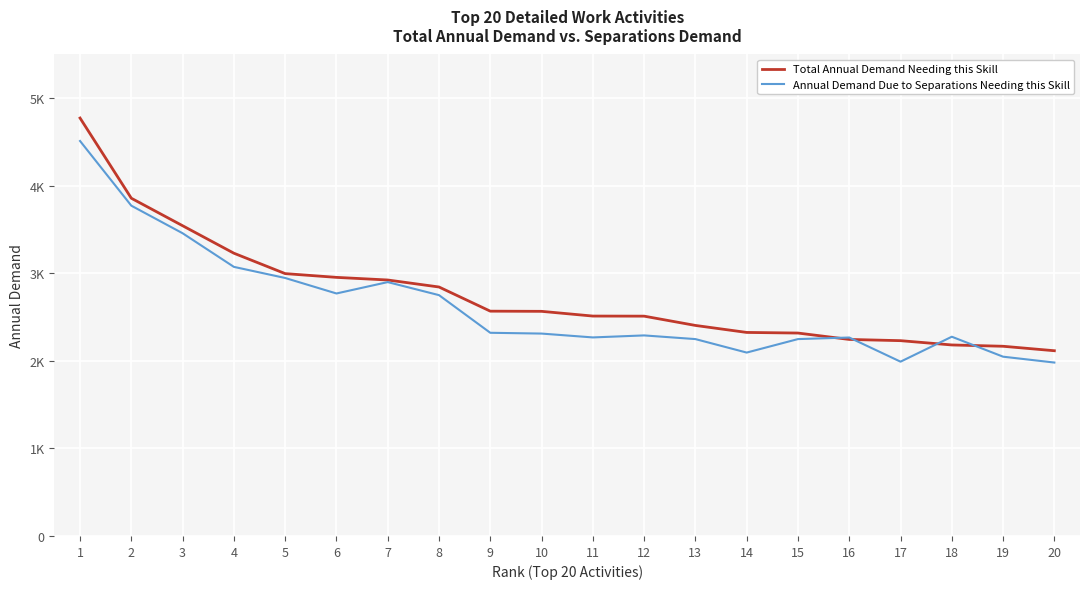

What are all the series names shown in the legend?

Total Annual Demand Needing this Skill, Annual Demand Due to Separations Needing this Skill